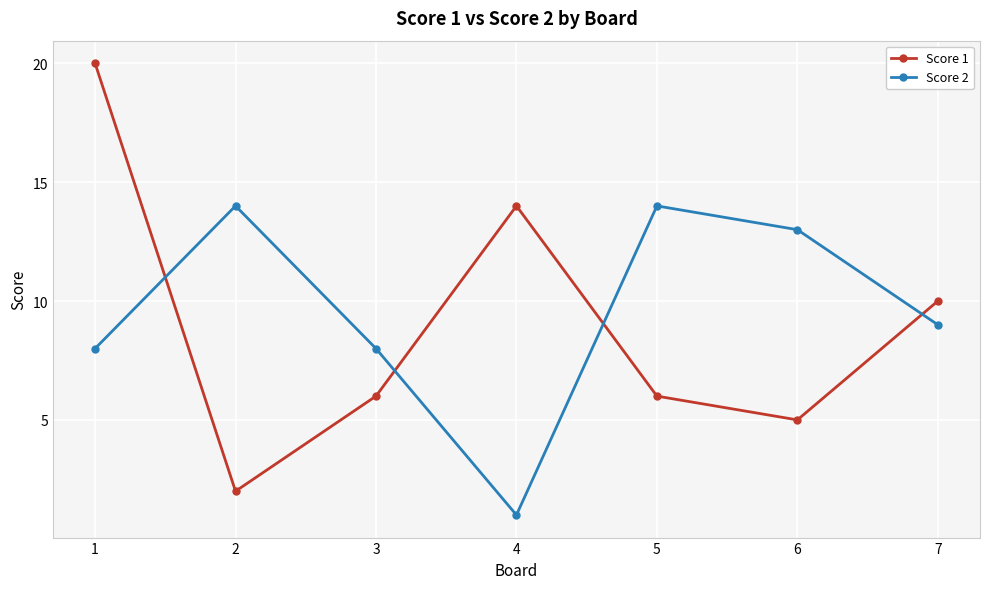

Which series has the widest spread of values?

Score 1